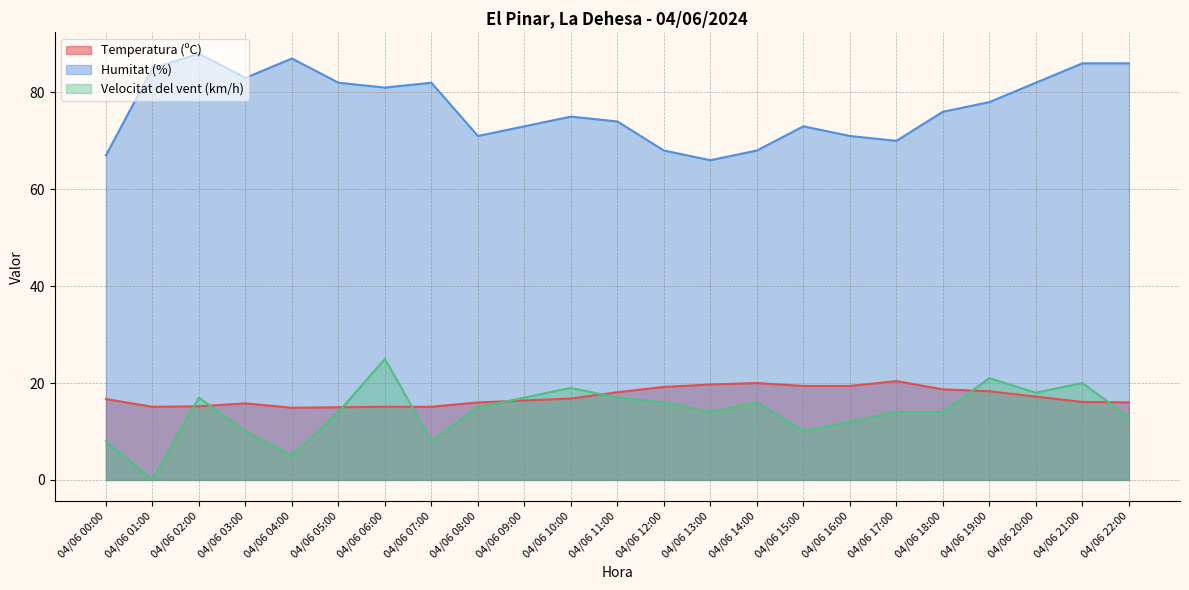

List the labels in order of Temperatura (ºC) value, smallest first.

04/06 04:00, 04/06 05:00, 04/06 01:00, 04/06 06:00, 04/06 07:00, 04/06 02:00, 04/06 03:00, 04/06 08:00, 04/06 22:00, 04/06 21:00, 04/06 09:00, 04/06 00:00, 04/06 10:00, 04/06 20:00, 04/06 11:00, 04/06 19:00, 04/06 18:00, 04/06 12:00, 04/06 15:00, 04/06 16:00, 04/06 13:00, 04/06 14:00, 04/06 17:00